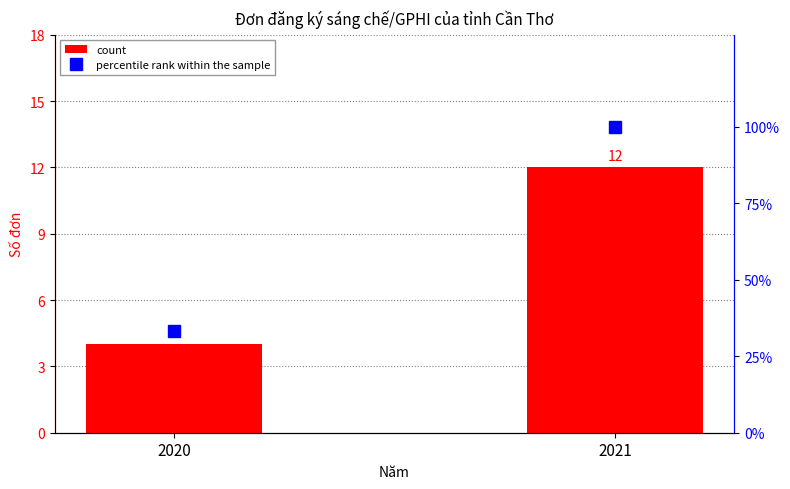

Reading left to right, extract all data points from this chart.

count: 2020=4.0	2021=12.0
percentile rank within the sample: 2020=33.3	2021=100.0